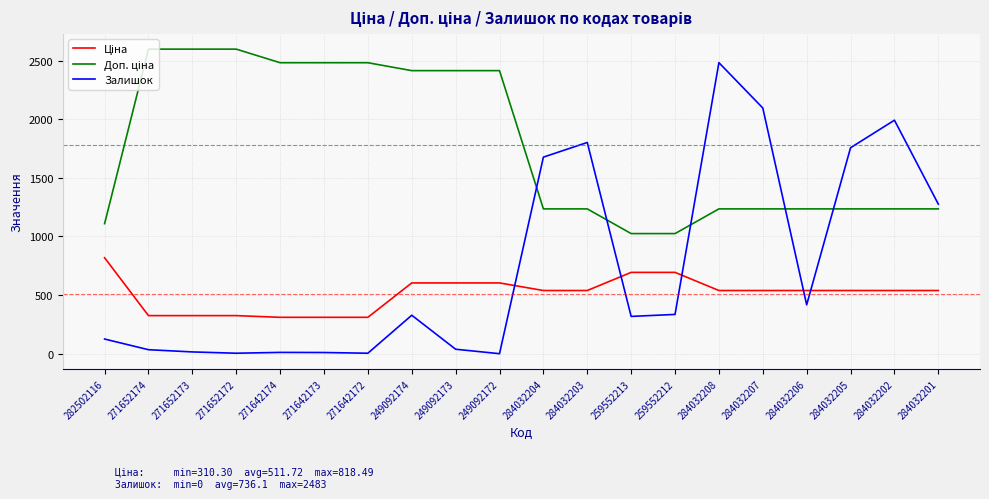

What is the total value across all series at 284032207?

3870.4